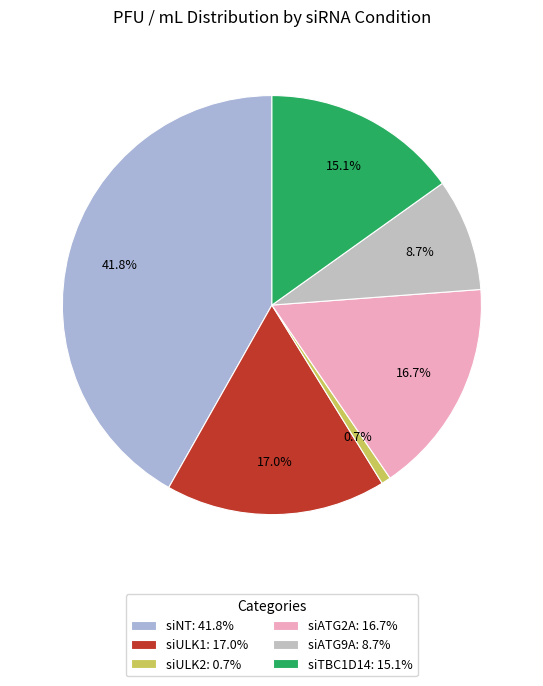

How many slices are in this pie chart?

6